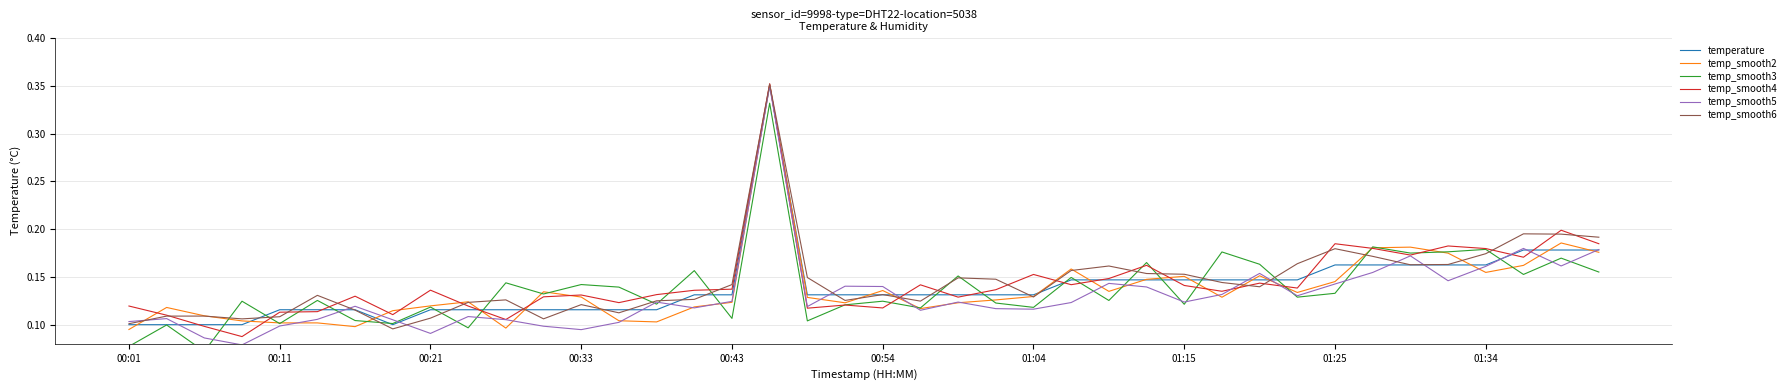

Which series ends up on top after the final intersection of temp_smooth6 and temperature?

temp_smooth6